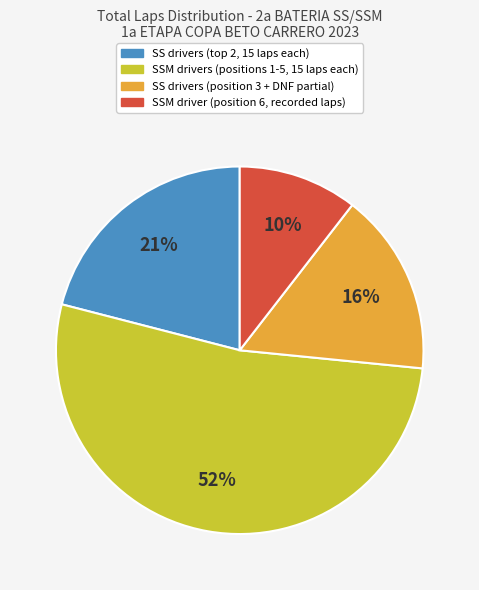

How many segments does this pie chart have?

4